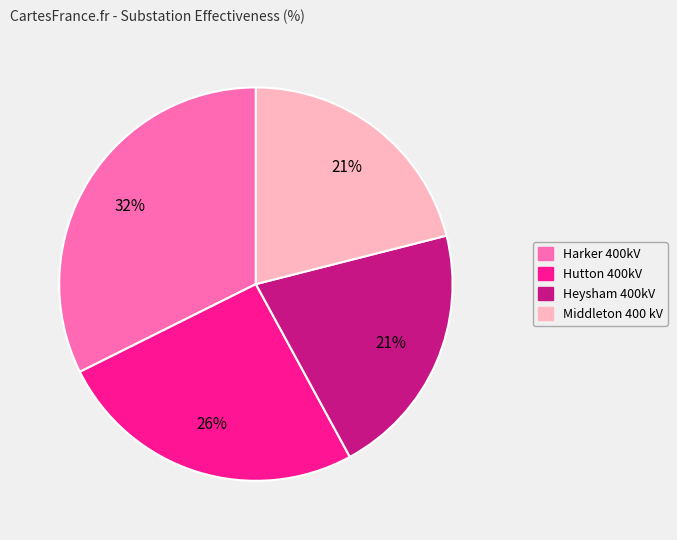

Approximately how many times larger is the value at Harker 400kV compared to Heysham 400kV?

1.5